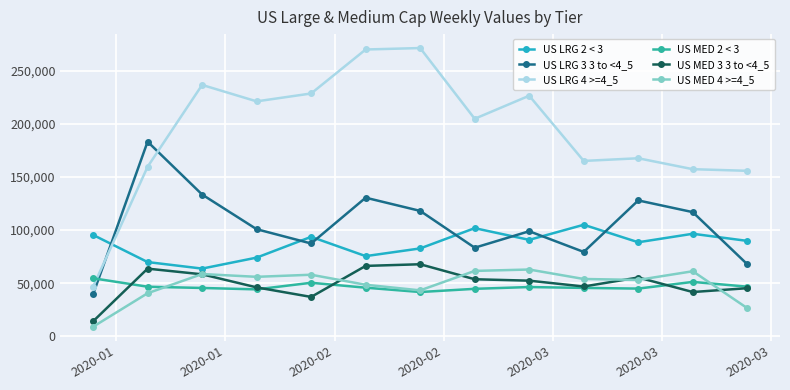

What is the value of the US MED 4 >=4_5 point at the 8th from the left?

61531